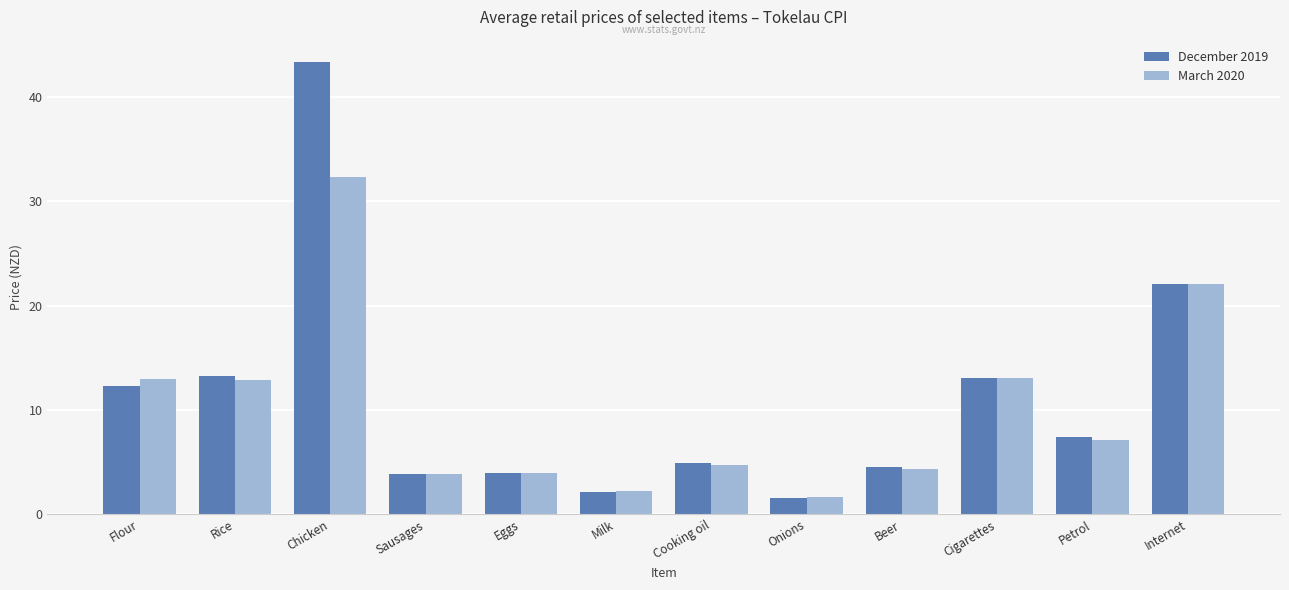

Which series has the largest range (max minus min)?

December 2019